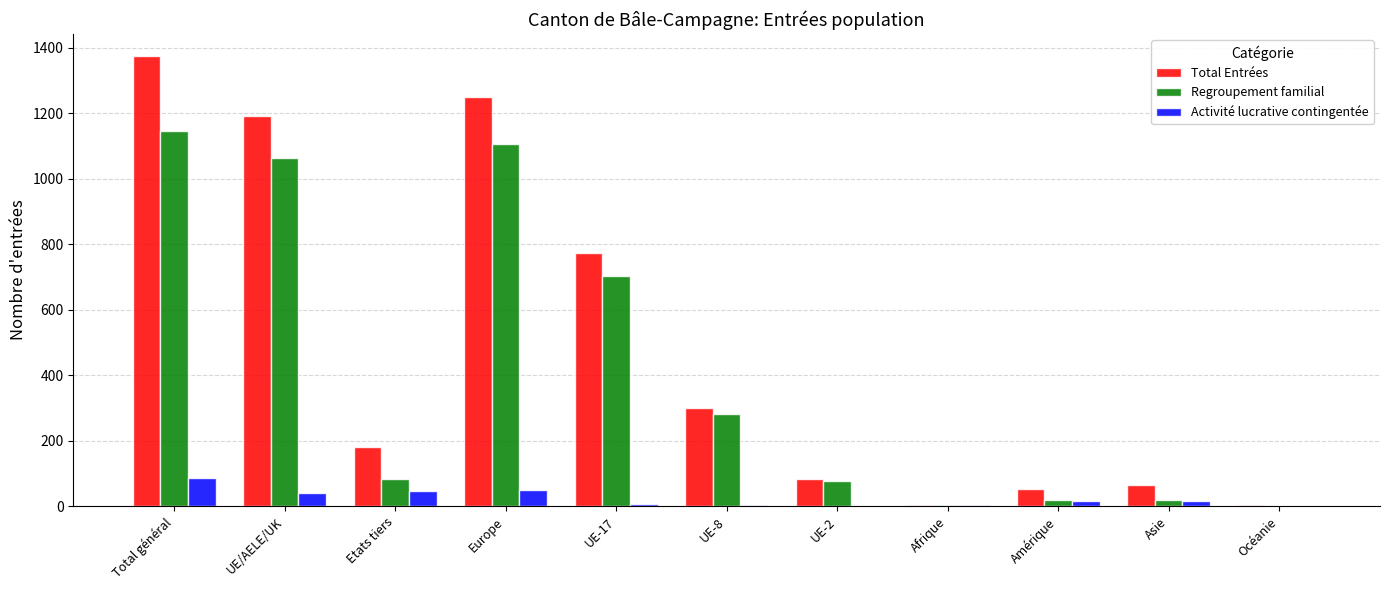

How many distinct data groups are displayed?

3